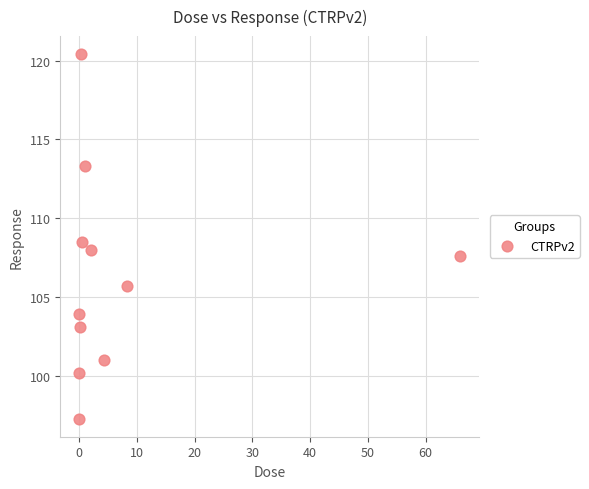

What is the average Y value?

106.3